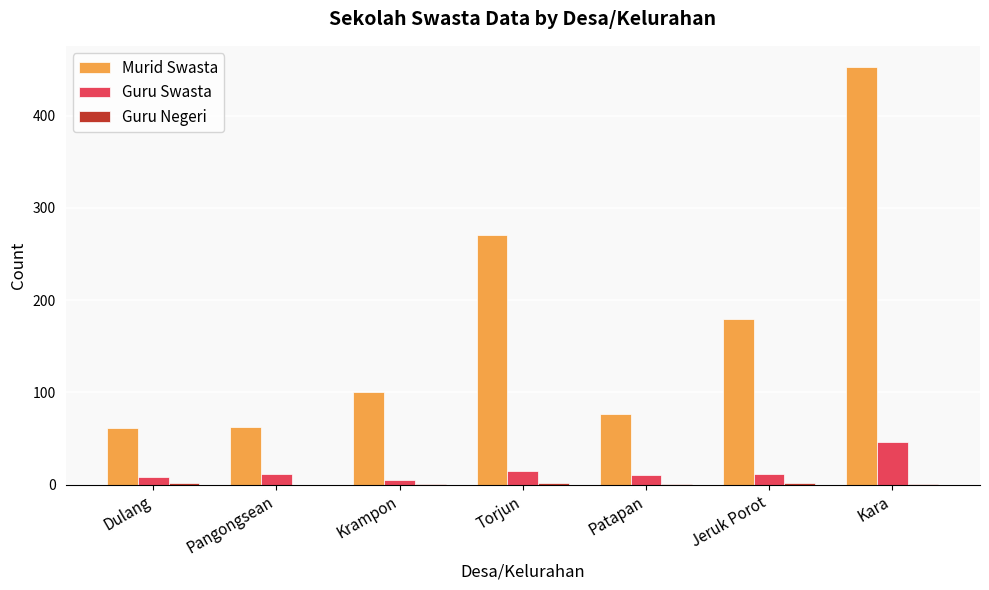

Between Dulang and Jeruk Porot, which series saw the biggest shift?

Murid Swasta